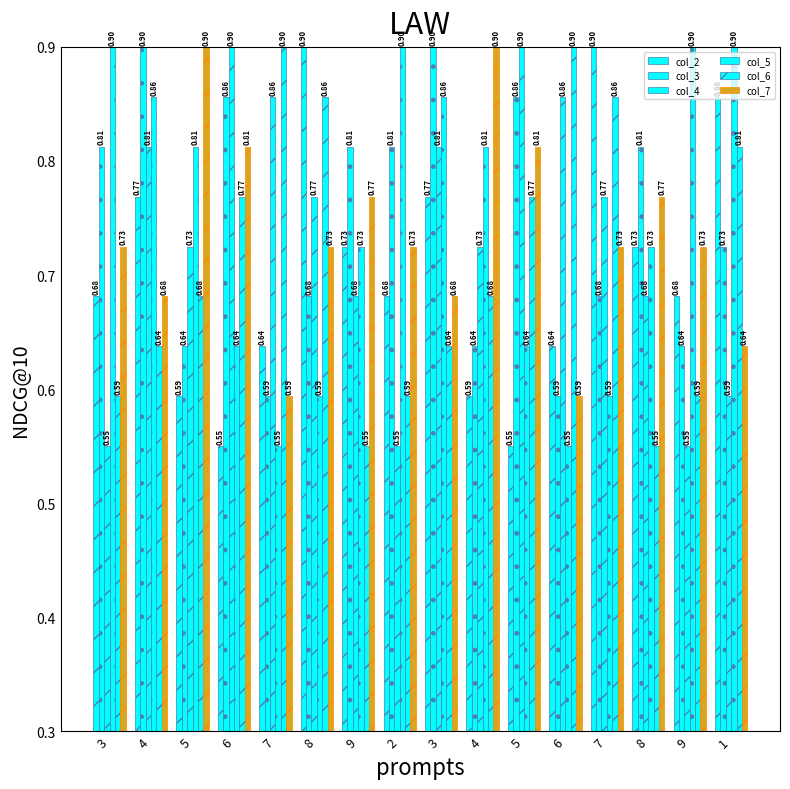

How many groups of bars are there?

16